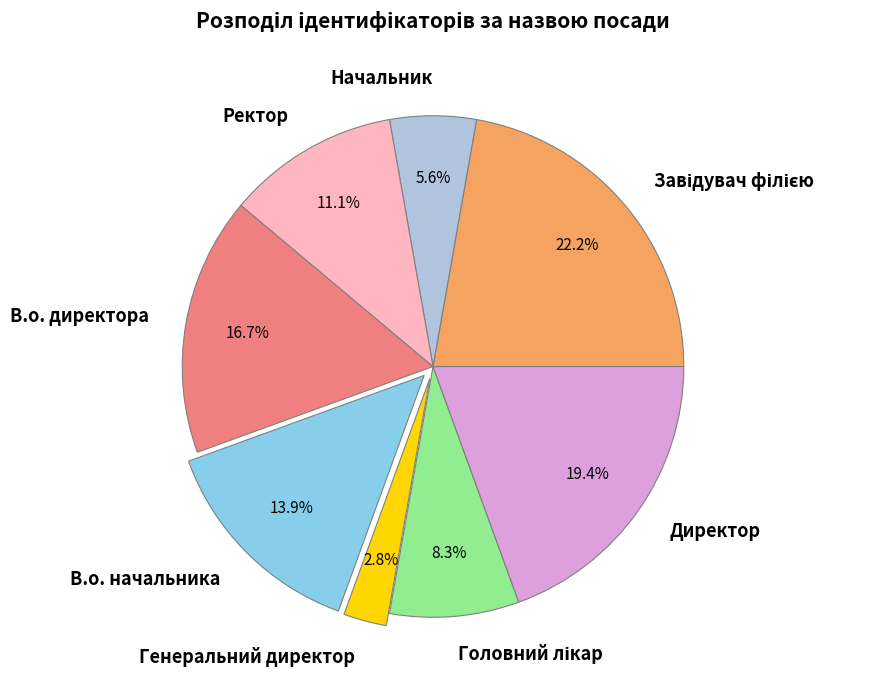

True or false: Директор accounts for 19% of the total.

True